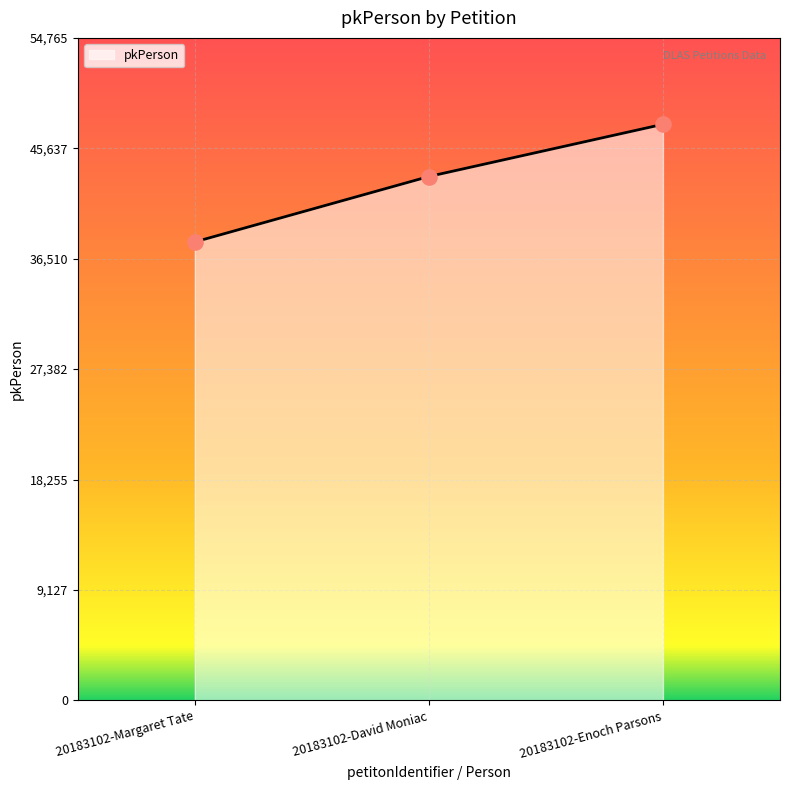

What is the change in value from 20183102-Margaret Tate to 20183102-Enoch Parsons?

+9724